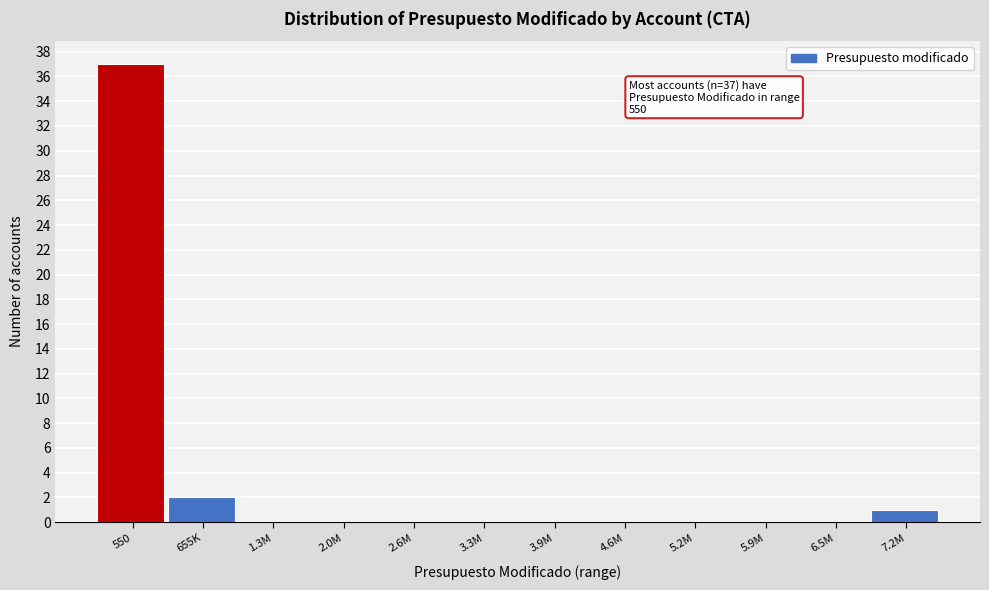

Reading left to right, list all the values displayed in this chart.

550=37	655K=2	1.3M=0	2.0M=0	2.6M=0	3.3M=0	3.9M=0	4.6M=0	5.2M=0	5.9M=0	6.5M=0	7.2M=1